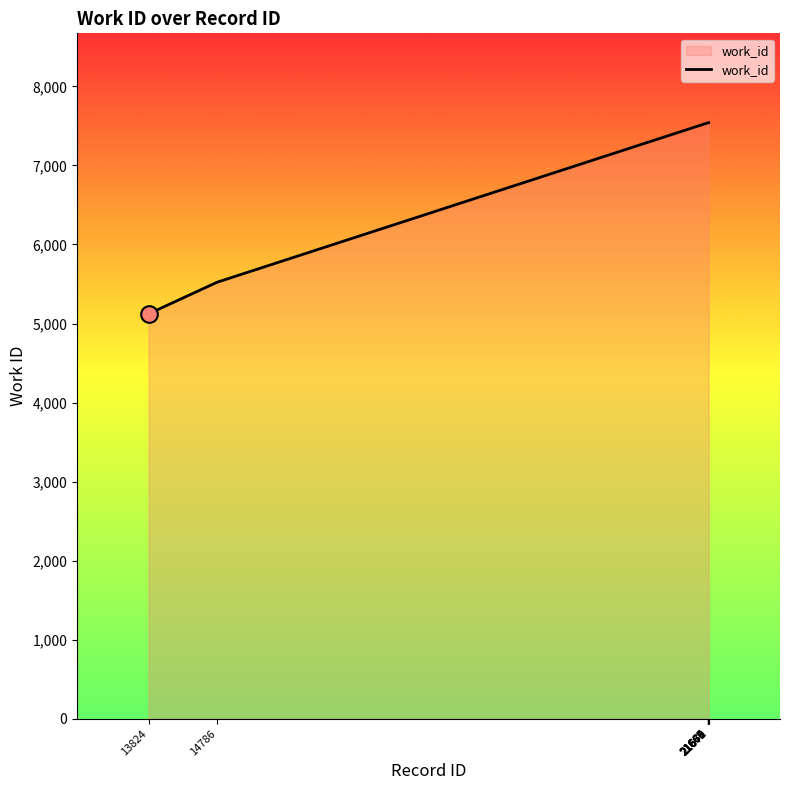

What is the average value?

7097